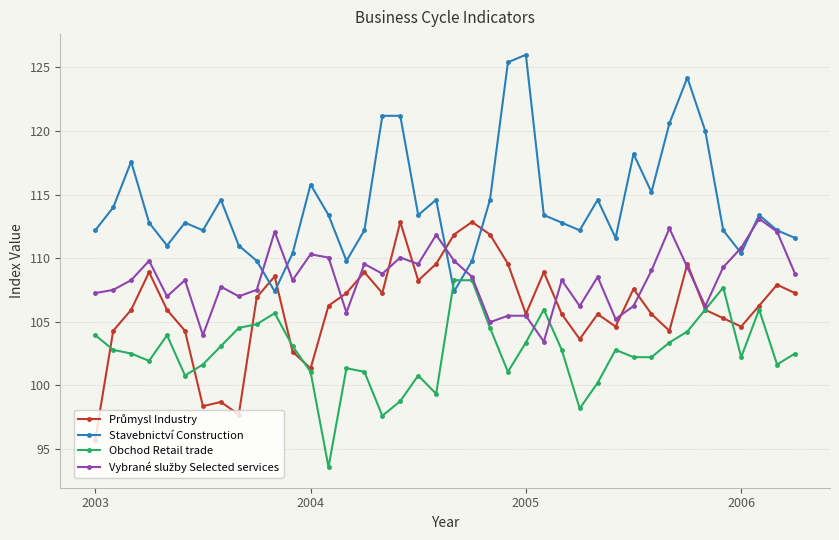

What is the maximum value shown in the chart?

126.0